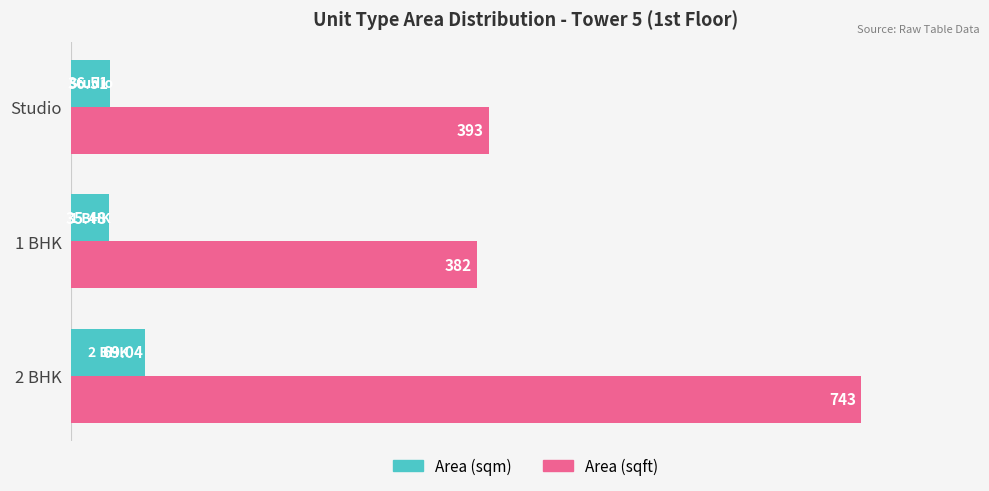

Rank the series by their average value, from lowest to highest.

Area (sqm), Area (sqft)